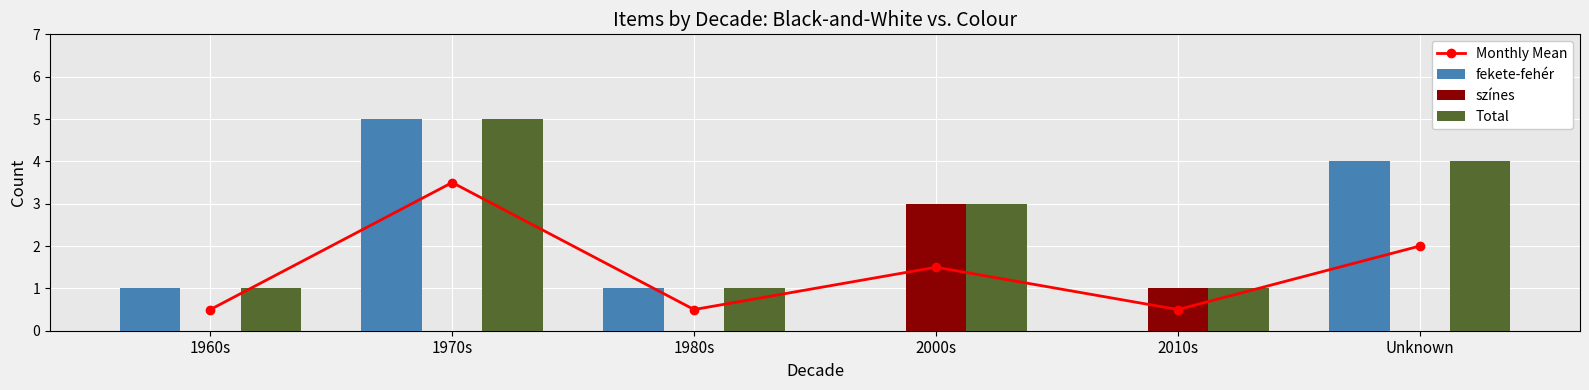

Where is Total nearest to the value 3?

2000s